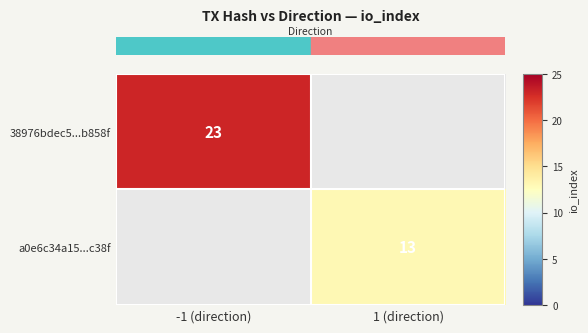

The value of row_0 at -1 (direction) is 23.0. True or false?

True